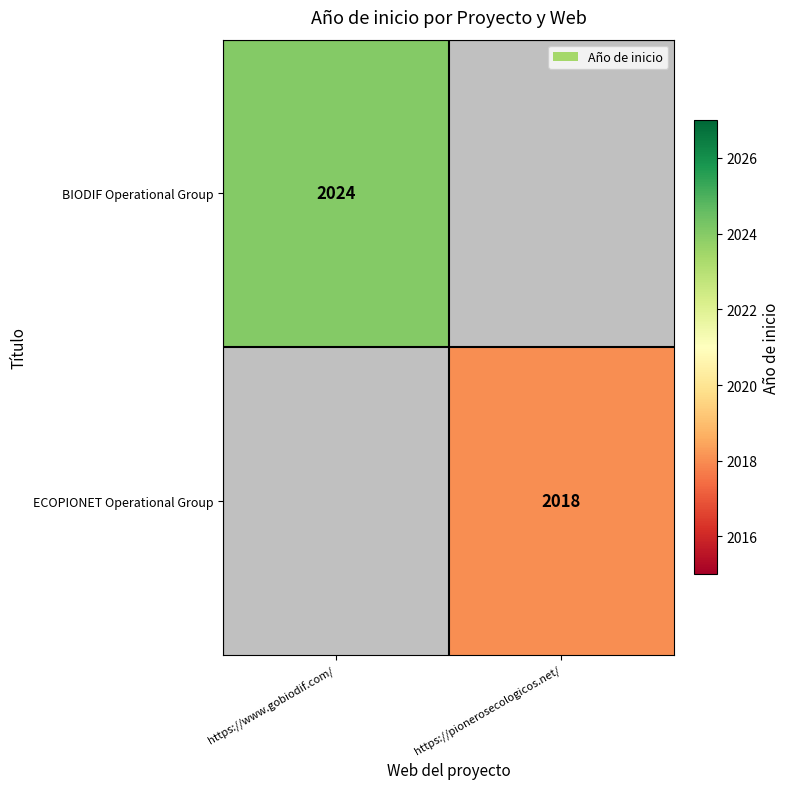

True or false: ECOPIONET Operational Group has a value of 3390 at https://pionerosecologicos.net/.

False